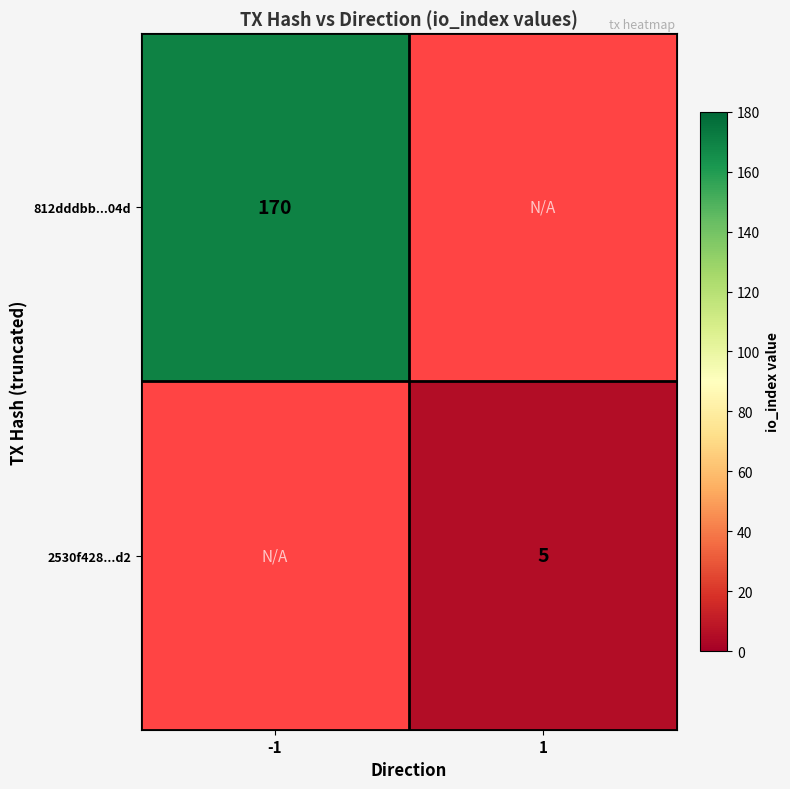

True or false: 812dddbb...04d has a value of 227.6 at -1.

False